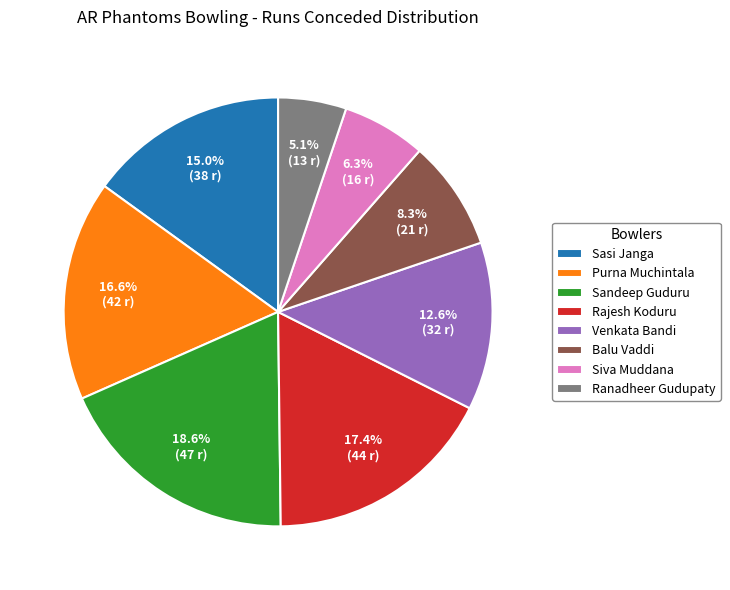

Do Siva Muddana and Ranadheer Gudupaty together represent more than half of the pie?

No